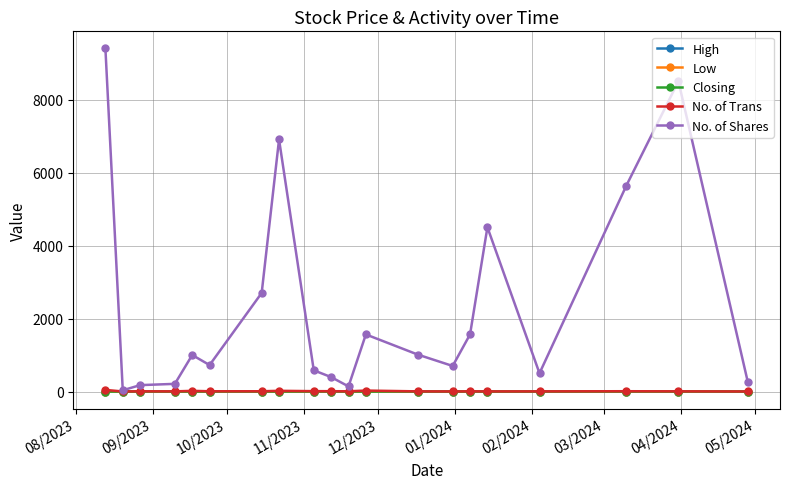

What is the maximum value shown in the chart?

9398.0